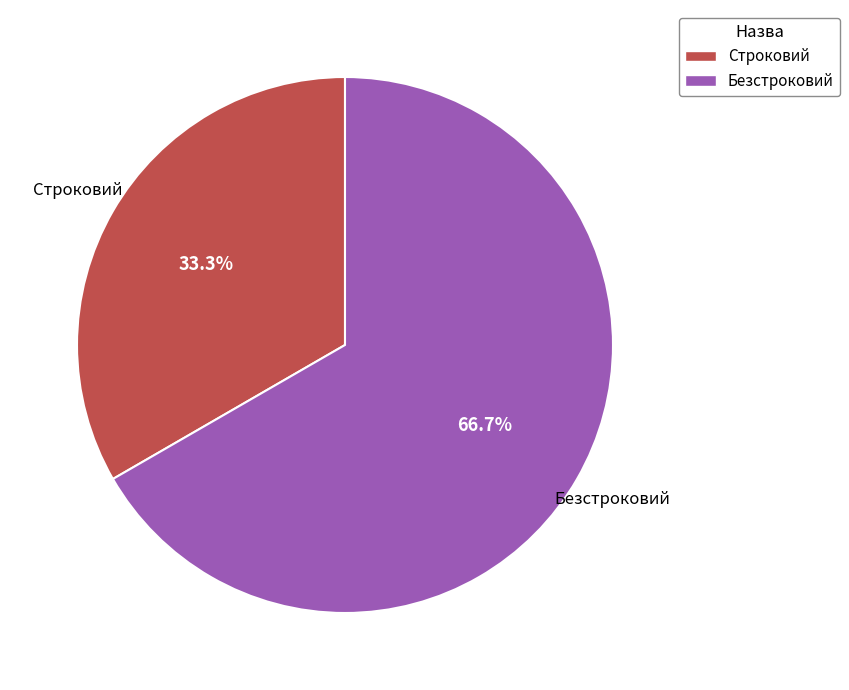

How many segments does this pie chart have?

2